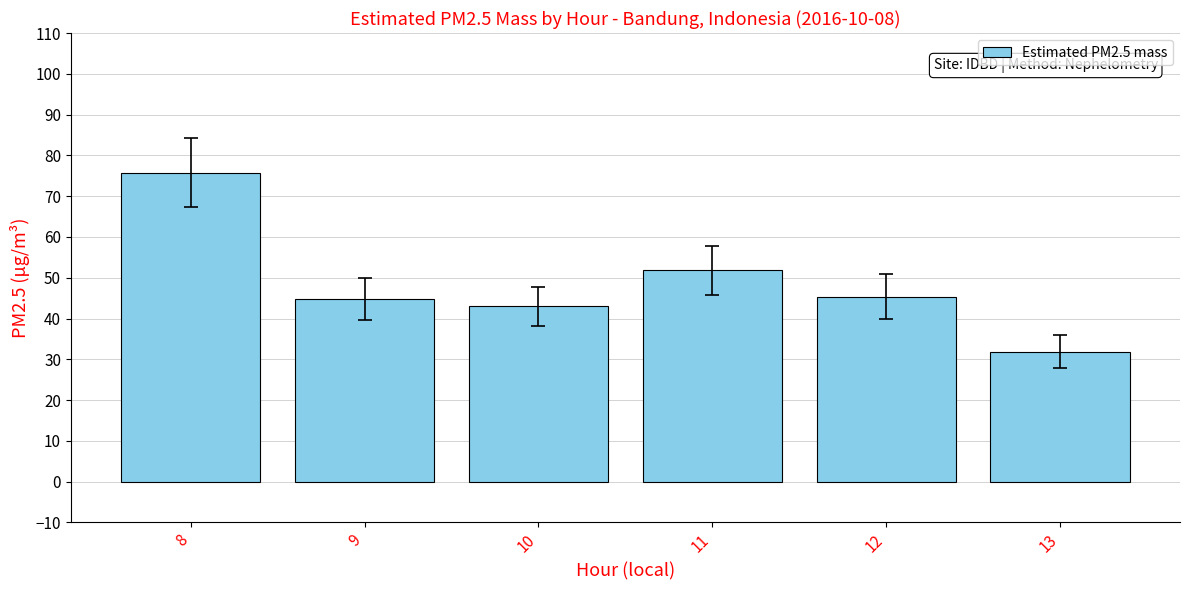

What is the value of the 3rd bar from the left?

43.0